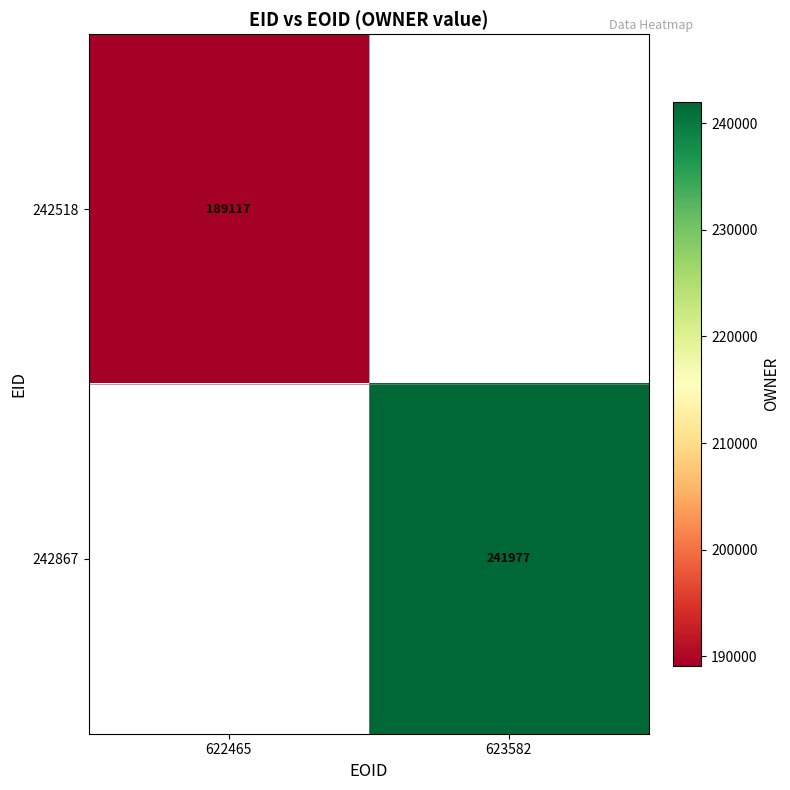

Is it true that 242867 equals 241977 at 623582?

True